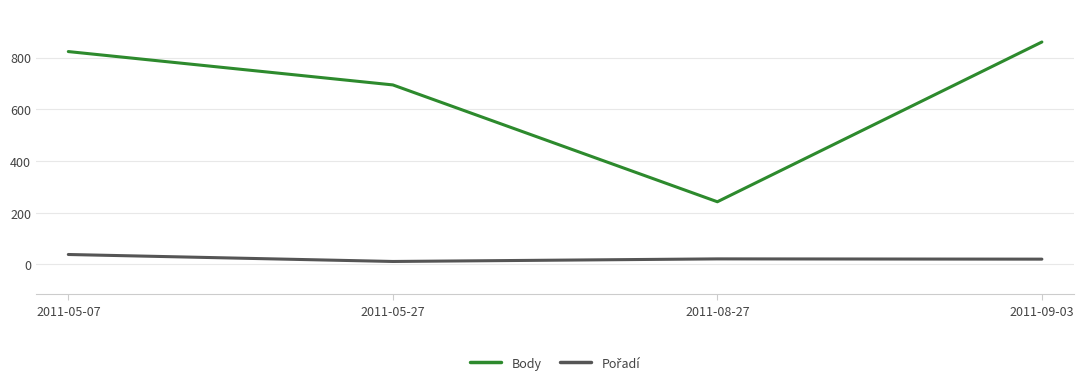

At which label does Body reach its minimum?

2011-08-27